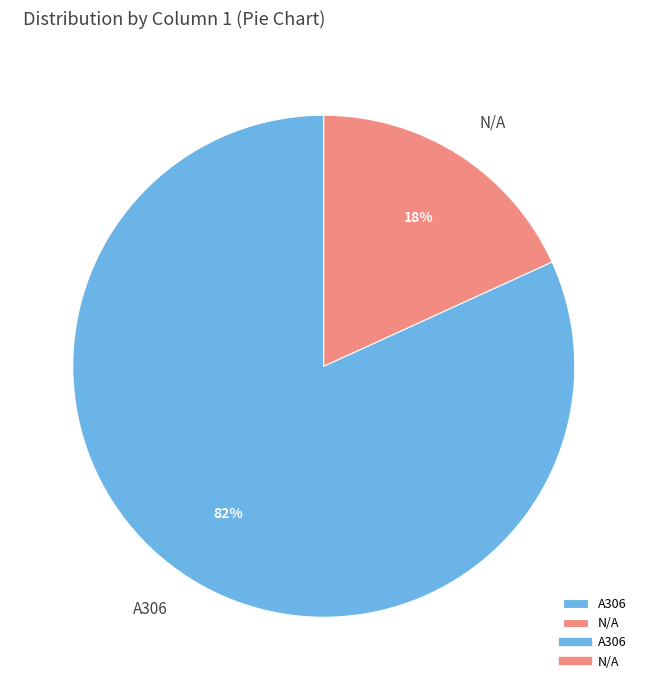

Is it true that N/A is 26% of the pie?

False